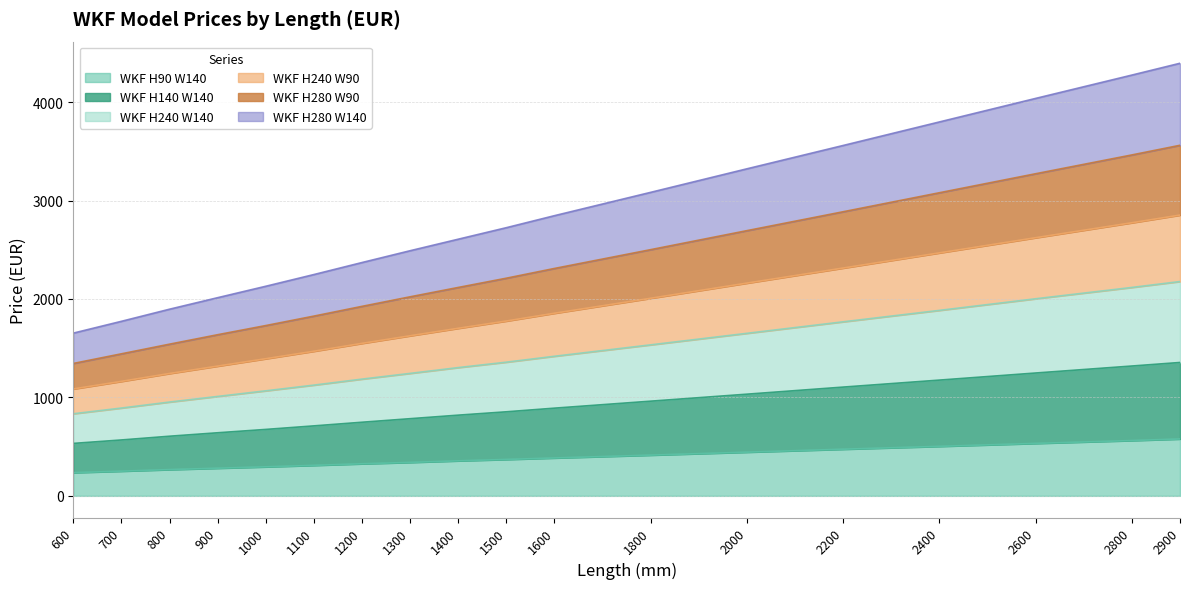

True or false: WKF H280 W90 has more than 0 interior local peaks.

False